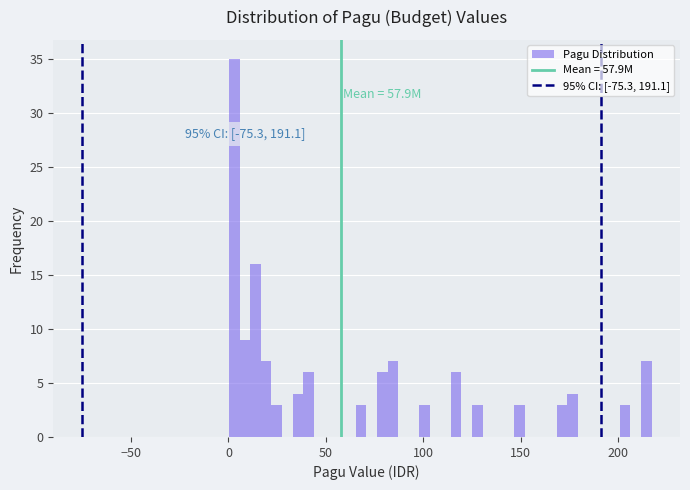

Around what value on the x-axis is the tallest bar? Give the approximate position of its centre, as read against the axis.

5